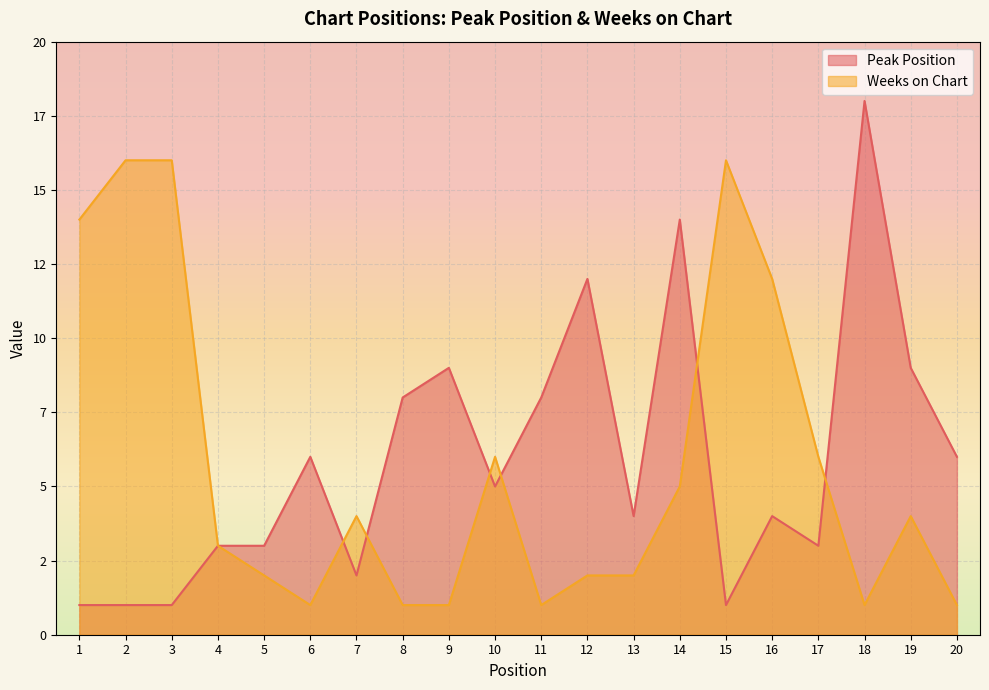

What is the average value of the Weeks on Chart series?

6